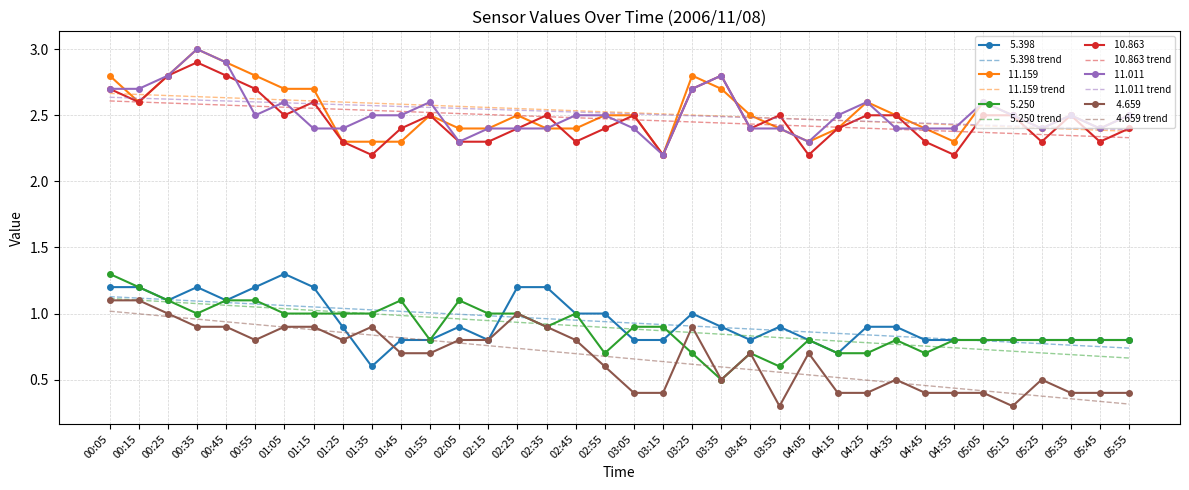

What is the maximum value shown in the chart?

3.0